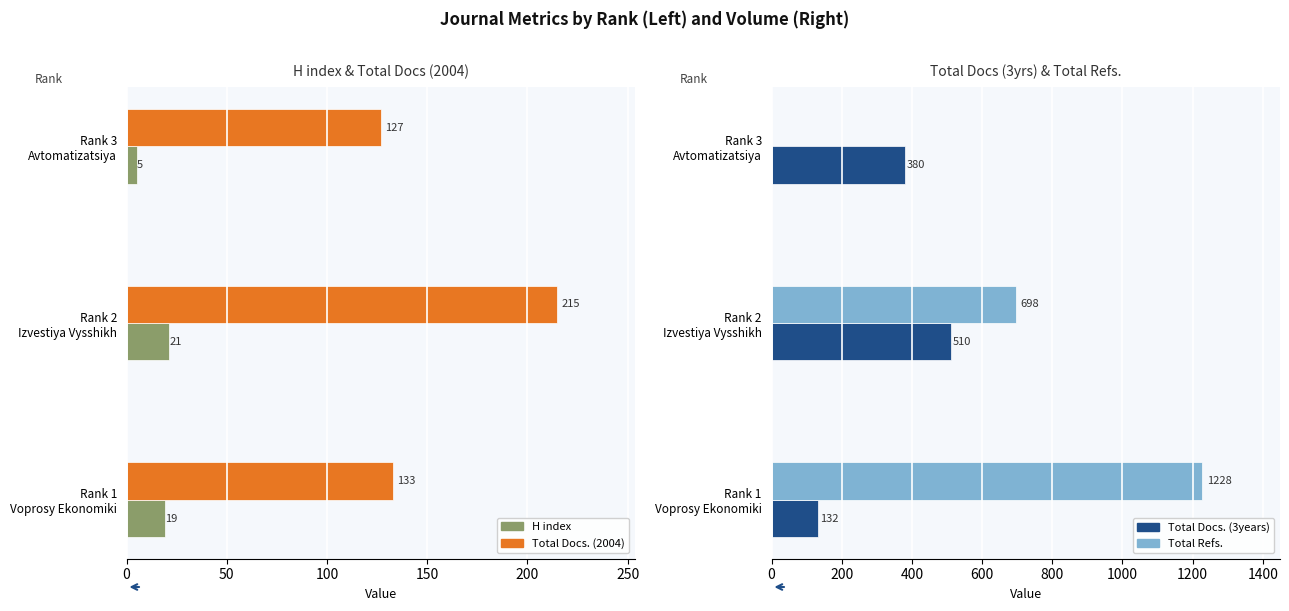

List the labels in order of H index value, largest first.

Rank 2
Izvestiya Vysshikh, Rank 1
Voprosy Ekonomiki, Rank 3
Avtomatizatsiya